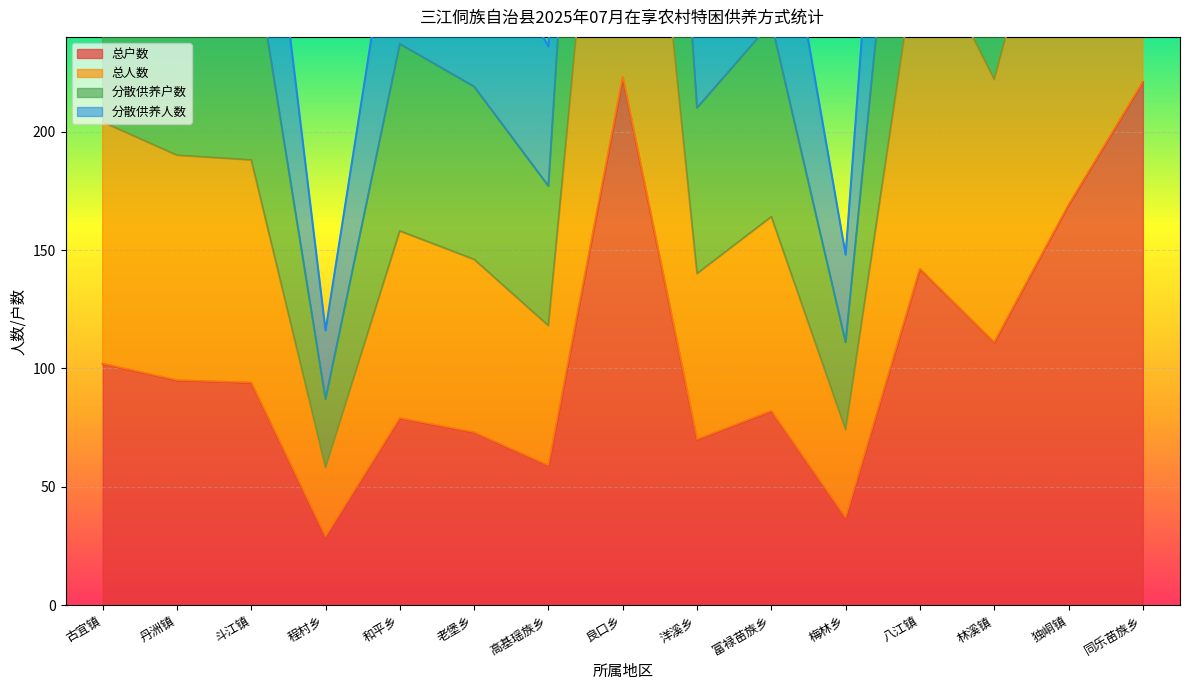

Is the value of 分散供养户数 at 老堡乡 greater than the value of 分散供养人数 at 丹洲镇?

No